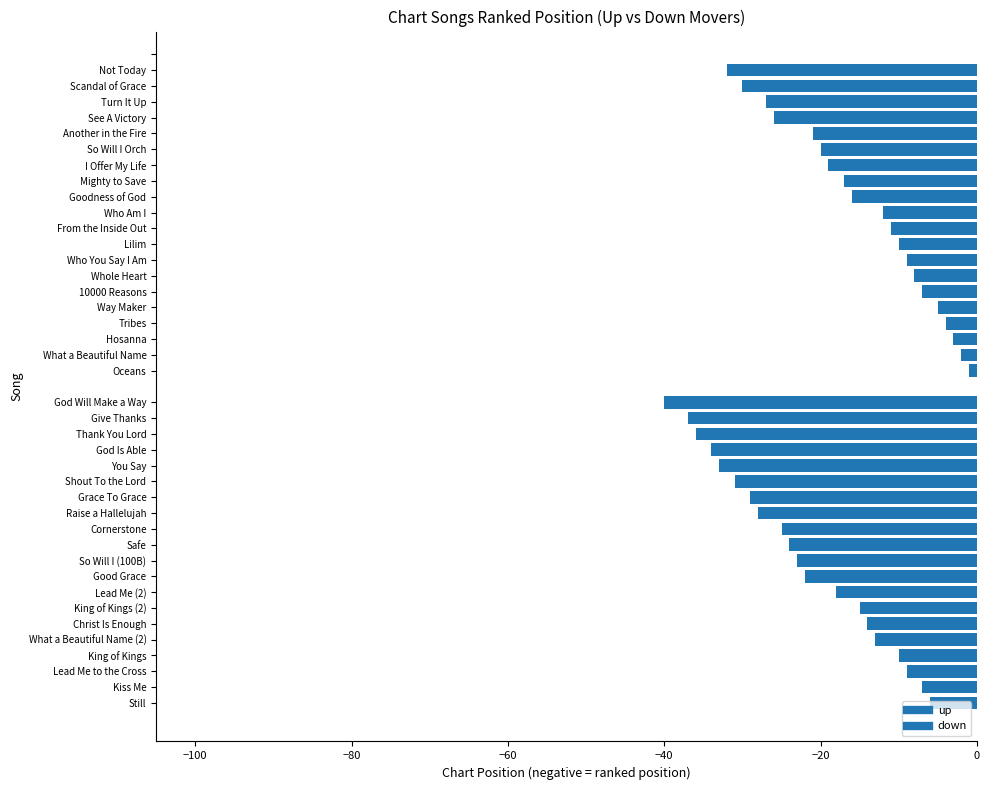

What is the spread (max minus min) of values at 0?

7